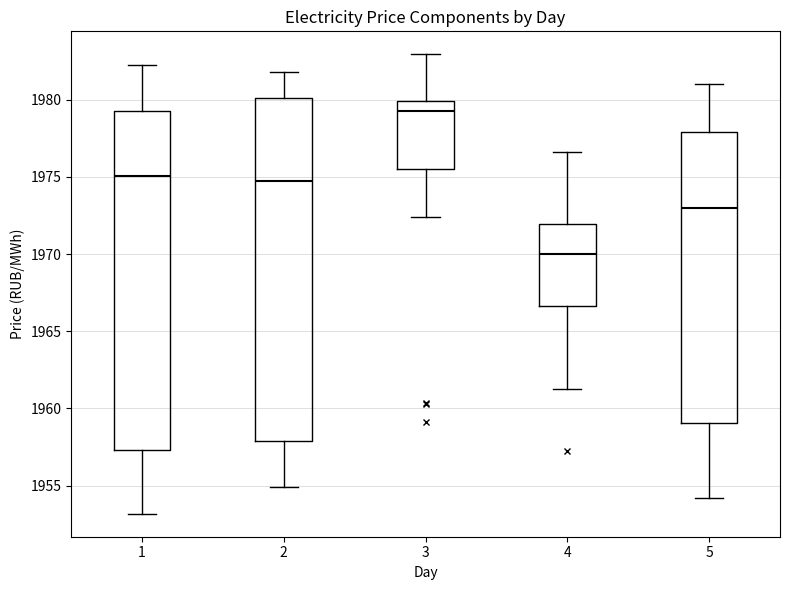

Reading left to right, transcribe this box plot: for each box, give where its median line is, the range the box spans, and where its two whiskers end, as read against the y-axis. The values are not printed on the chart, so give them approximately, as read against the axis.

1: median 1975.0, box 1957.5 to 1979.5, whiskers 1953.0 to 1982.5
2: median 1974.5, box 1958.0 to 1980.0, whiskers 1955.0 to 1982.0
3: median 1979.0, box 1975.5 to 1980.0, whiskers 1972.5 to 1983.0
4: median 1970.0, box 1966.5 to 1972.0, whiskers 1961.5 to 1976.5
5: median 1973.0, box 1959.0 to 1978.0, whiskers 1954.0 to 1981.0